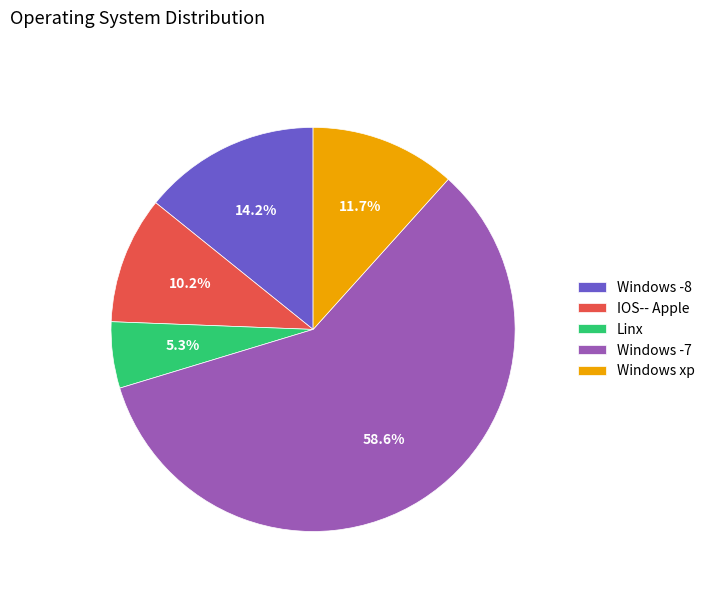

What is the smallest slice in the pie chart?

Linx